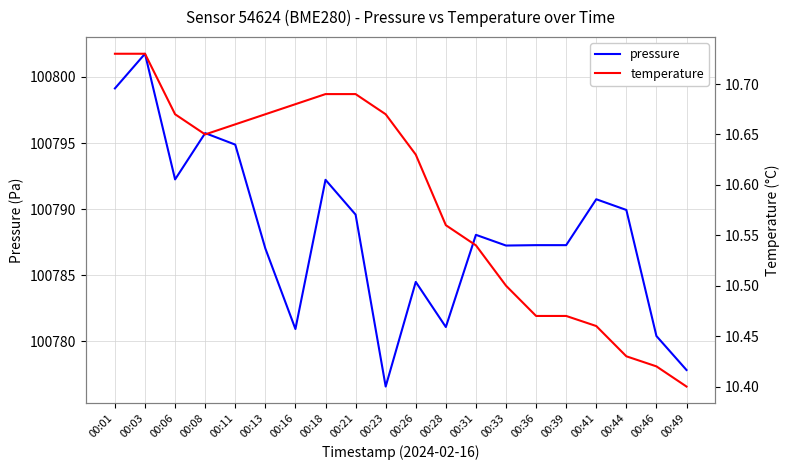

How many data points does each series have?

20